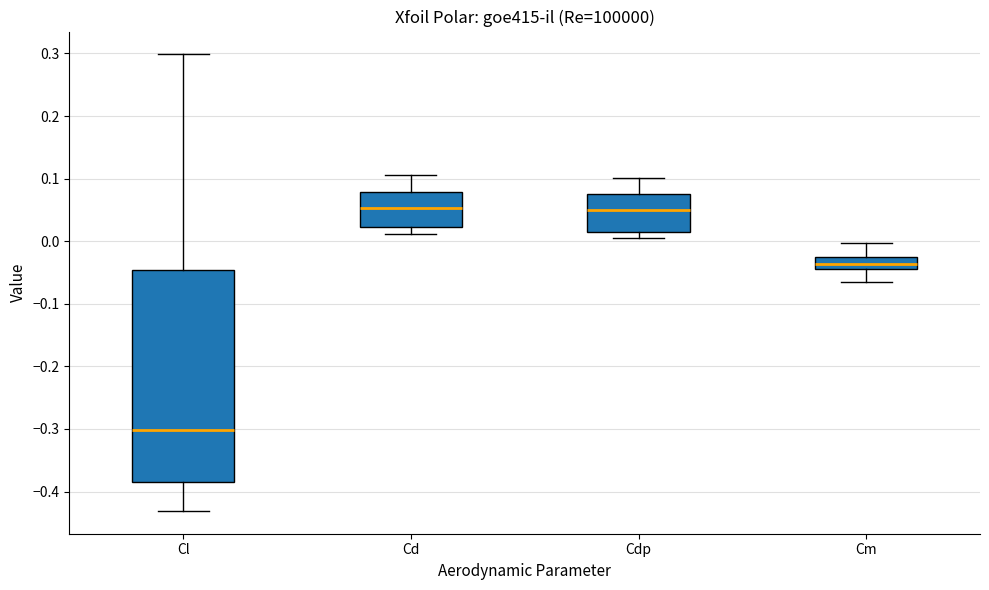

Where does the upper whisker of the box for Cd end on the y-axis? The values are not printed on the chart, so give them approximately, as read against the axis.

0.11